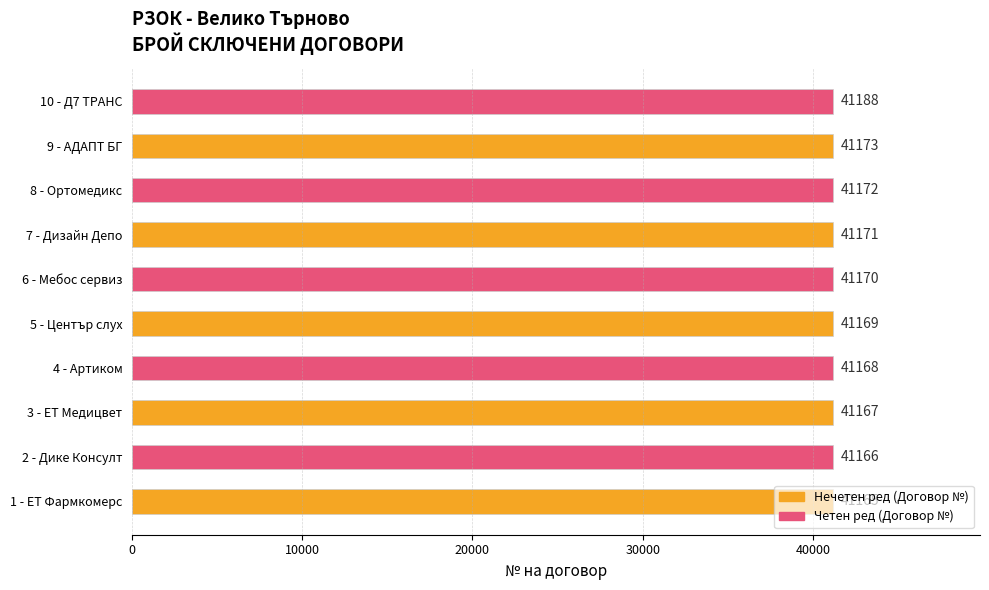

What value does the data have at 6 - Мебос сервиз?

41170